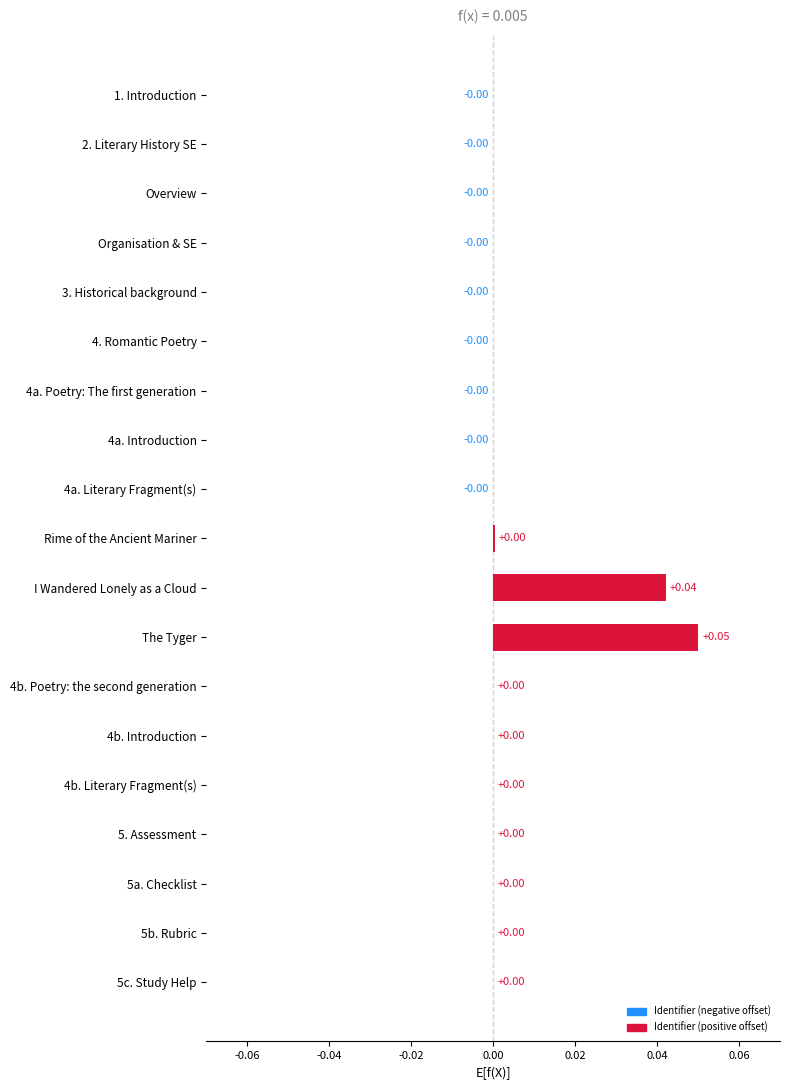

Which label corresponds to the largest value in the chart?

The Tyger